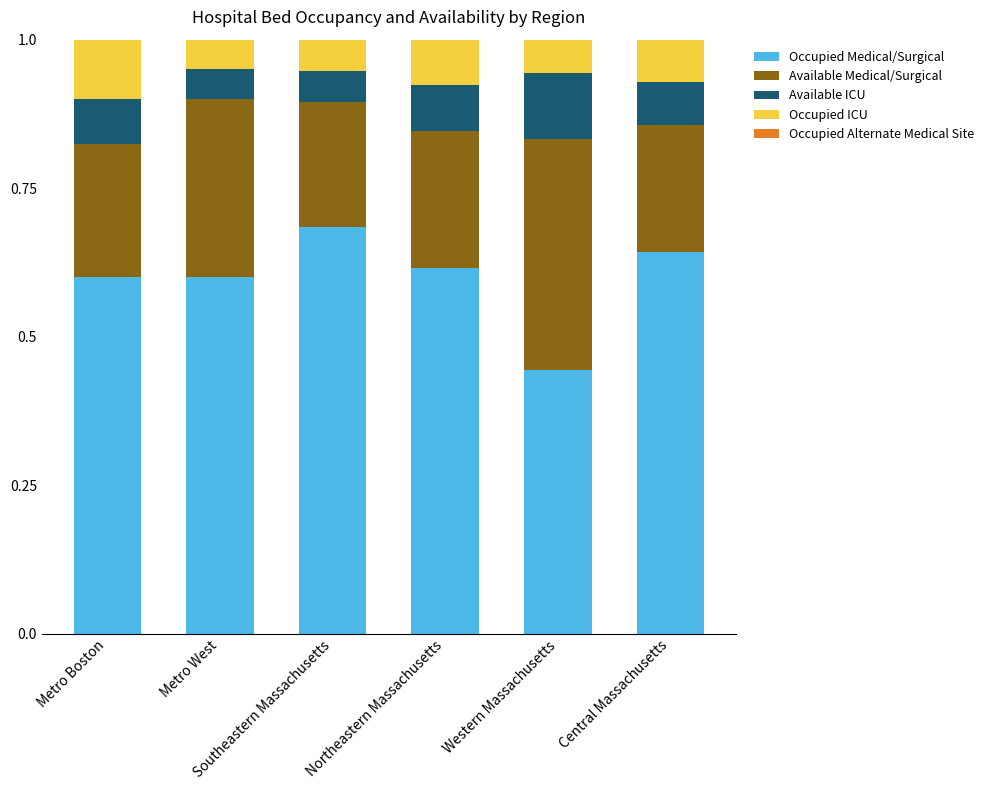

How many Occupied Medical/Surgical values are between 0 and 1?

6